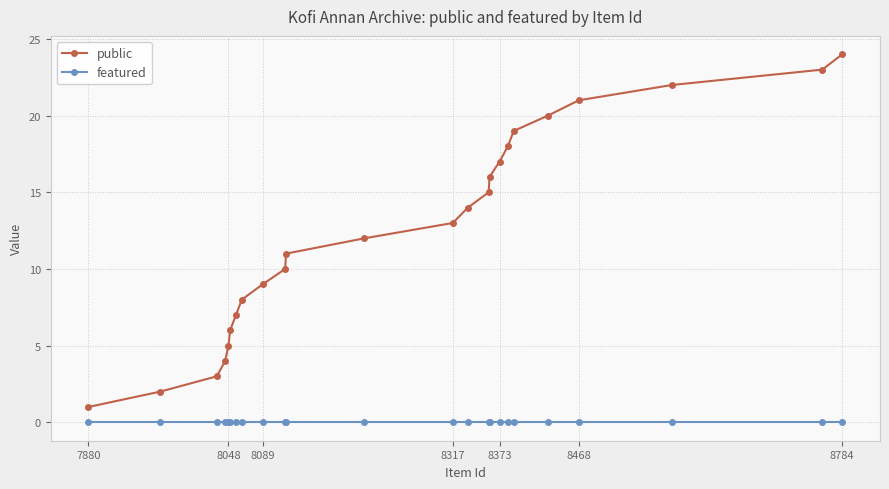

True or false: public and featured intersect in this chart.

False